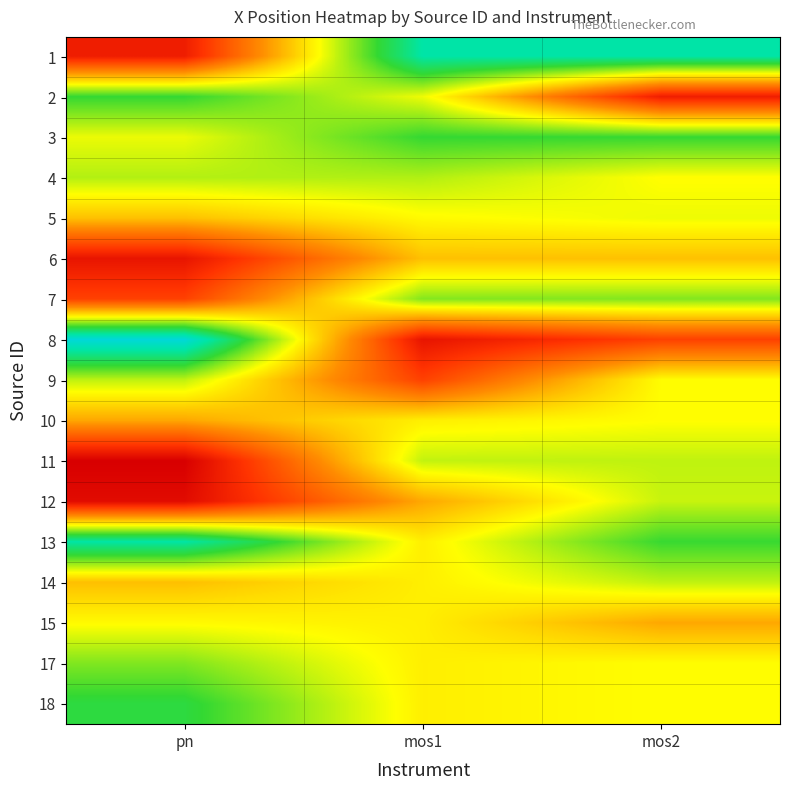

At which category is the sum across all series the highest?

mos2